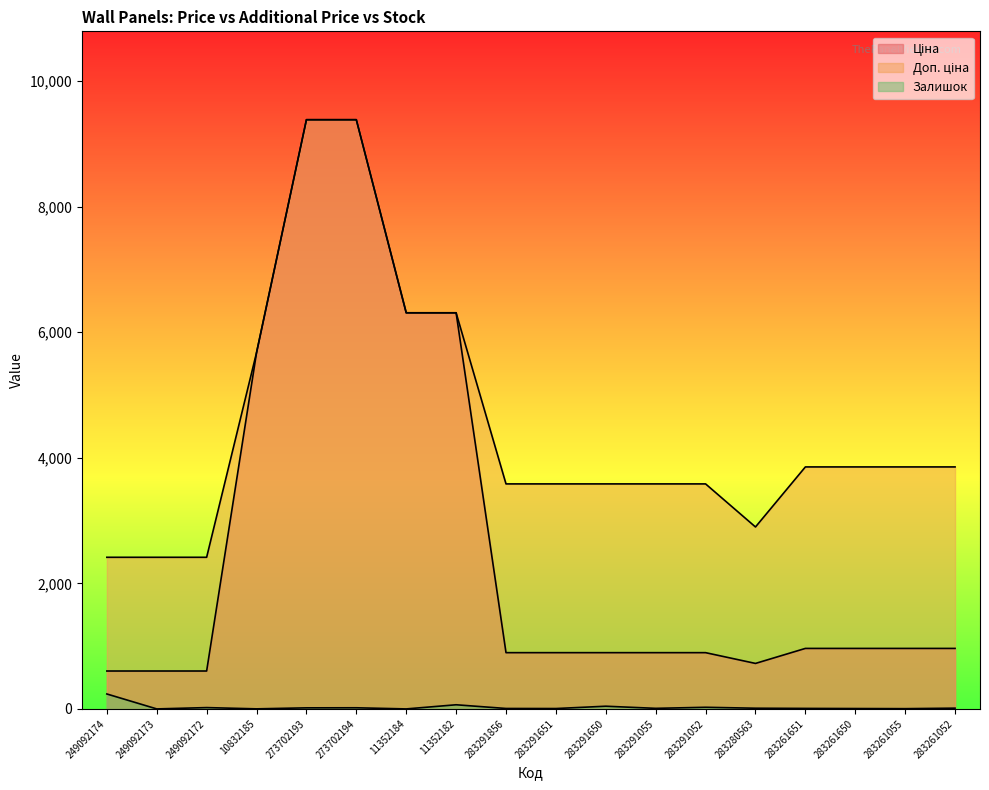

True or false: Ціна has a value of 895.9 at 283291650.

True